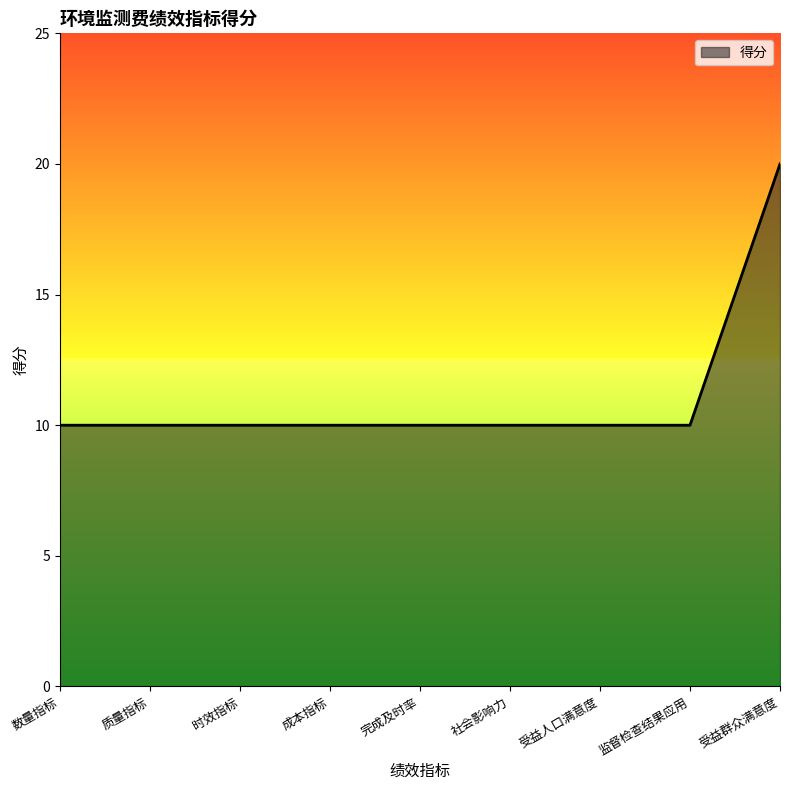

At which category does the chart reach its peak across all series?

受益群众满意度